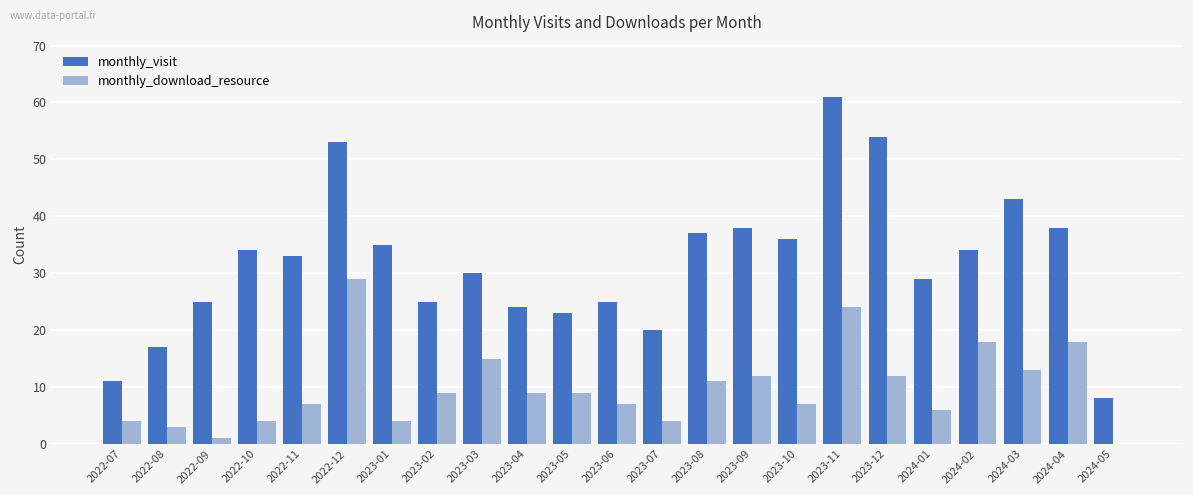

The monthly_download_resource series shows 9 at 2023-04. True or false?

True